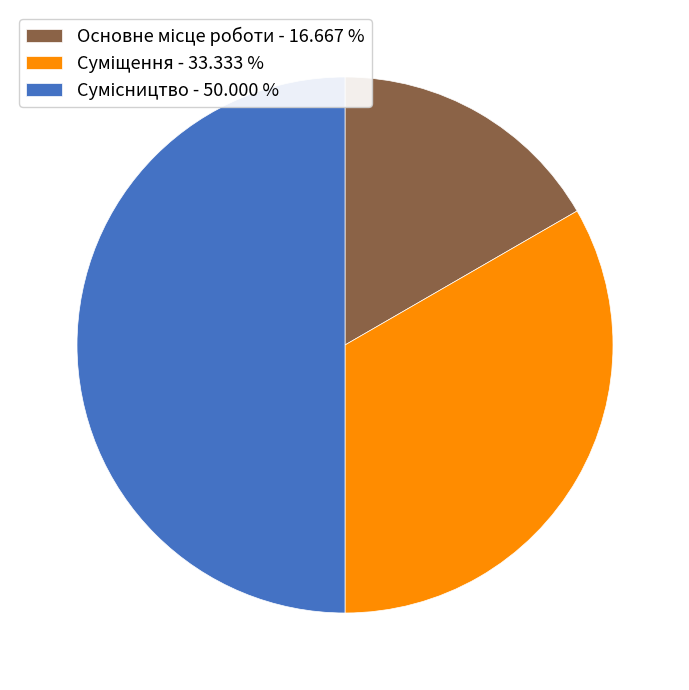

Which slice is the largest?

Сумісництво